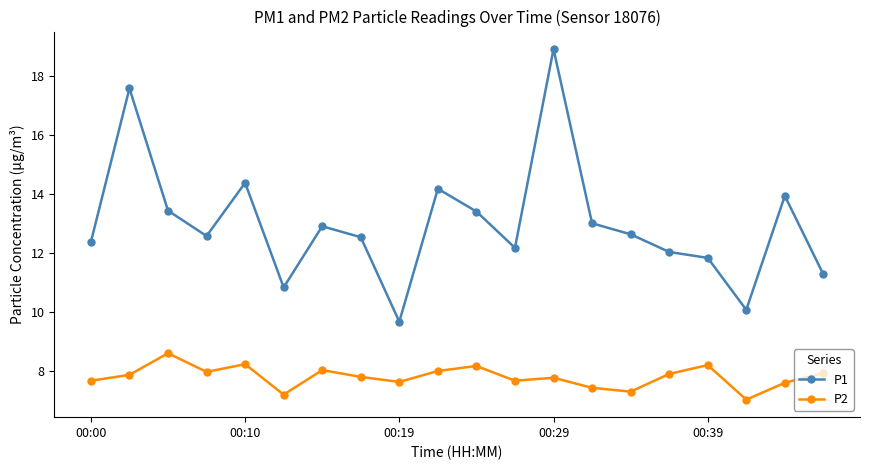

Which series has the largest total across all categories?

P1